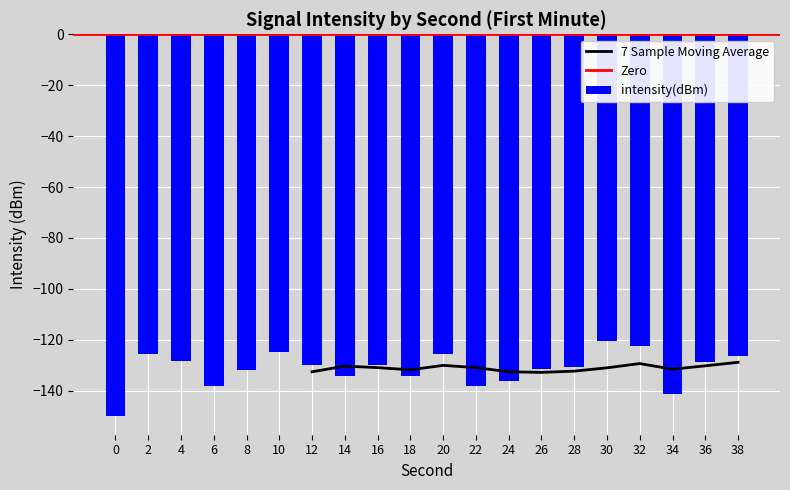

Reading left to right, what are all the values shown in this chart?

0=-149.8	2=-125.4	4=-128.2	6=-138.0	8=-131.9	10=-124.8	12=-129.9	14=-134.1	16=-129.7	18=-134.2	20=-125.7	22=-138.0	24=-136.2	26=-131.6	28=-130.6	30=-120.6	32=-122.5	34=-141.2	36=-128.8	38=-126.5